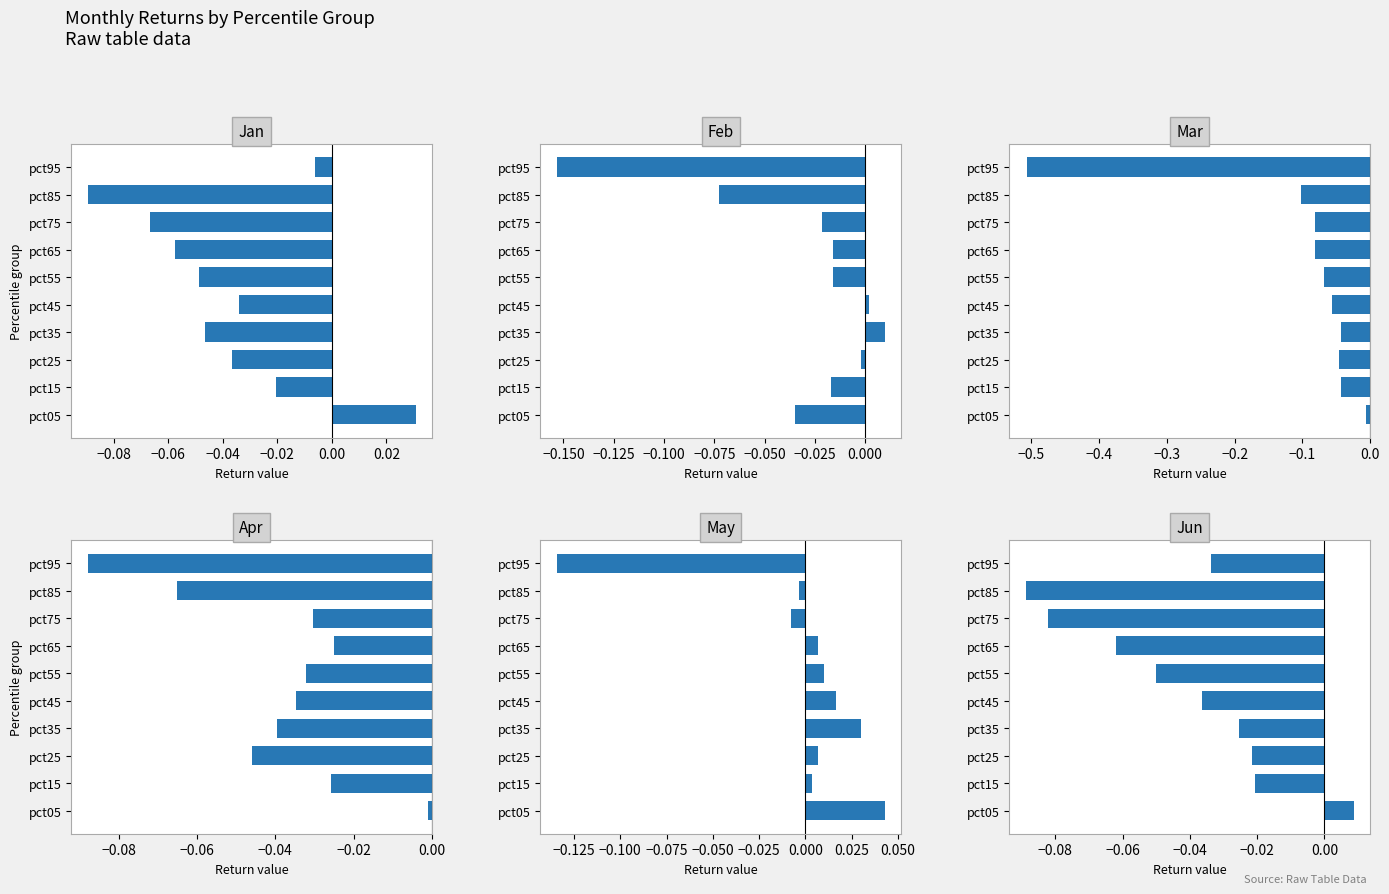

How many negative values does the May series have?

3